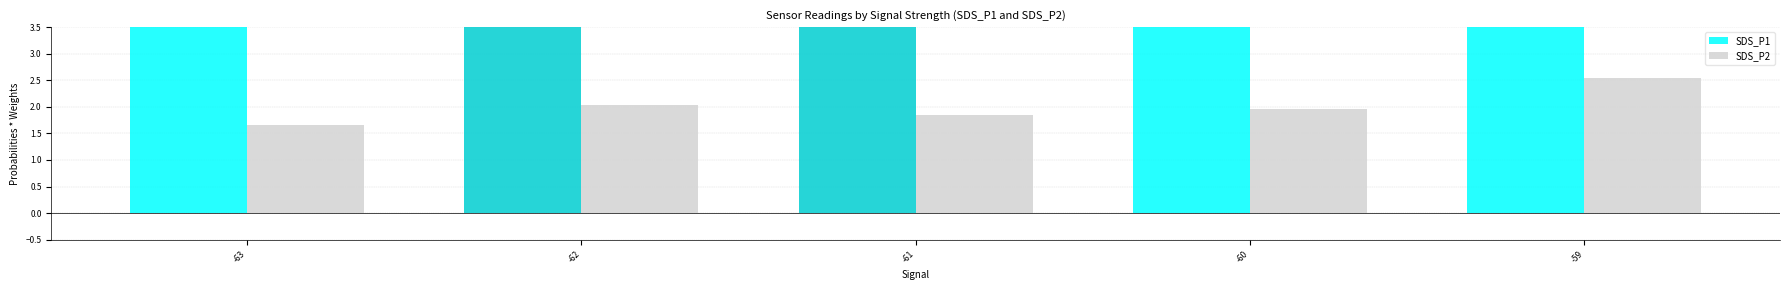

Between -62 and -60, which series saw the biggest shift?

SDS_P1